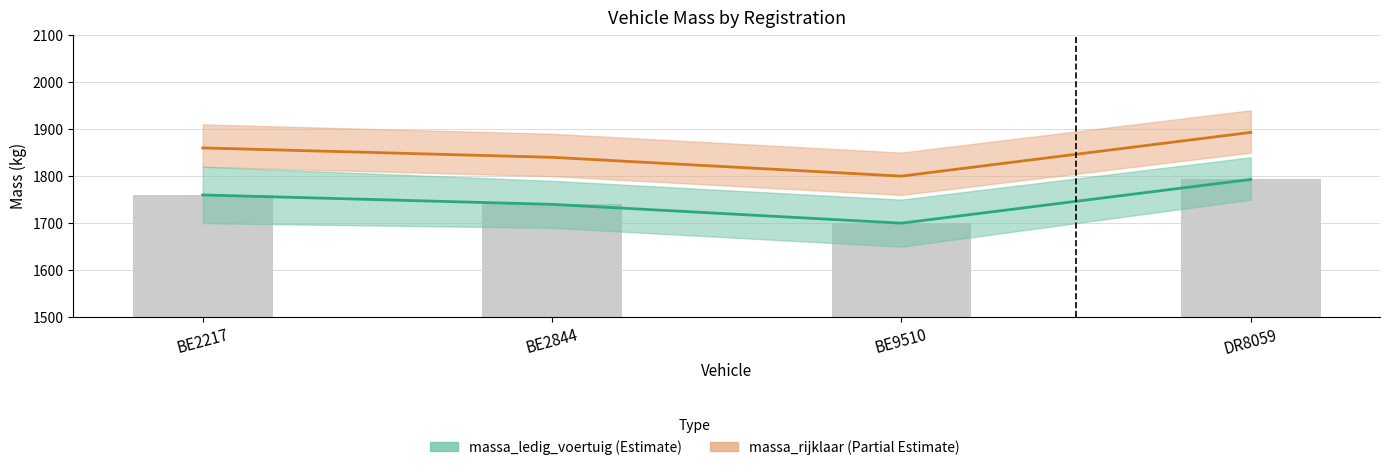

Where does the data first go above 1760?

DR8059